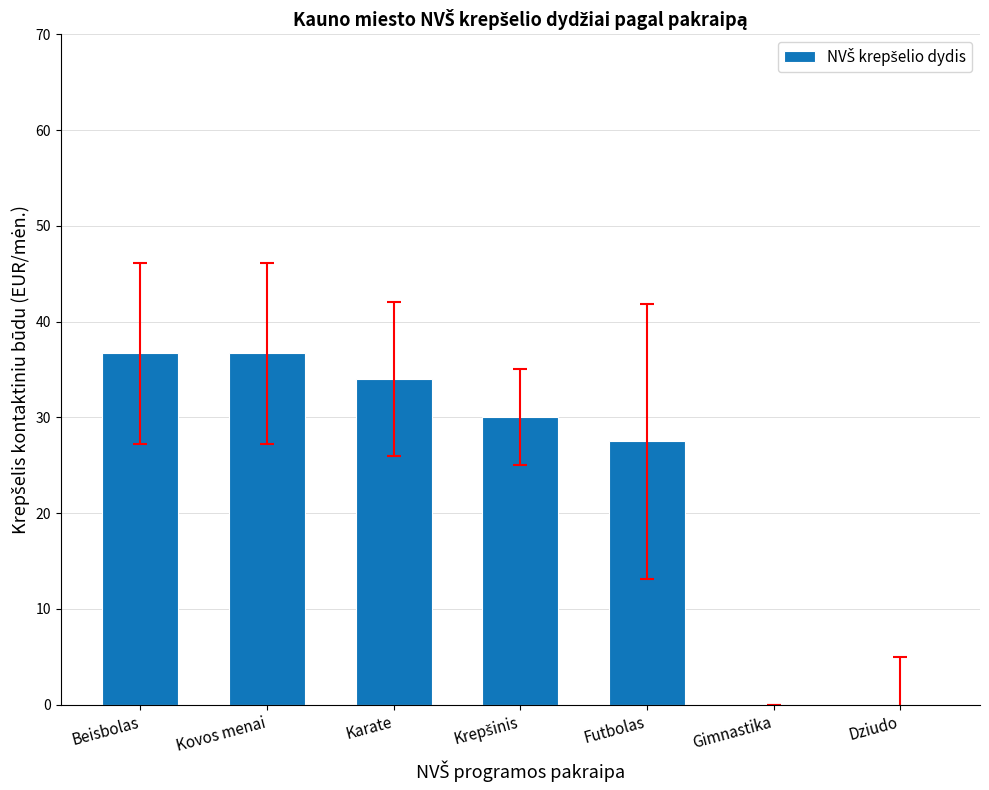

The chart shows a value of 51.3 at Kovos menai. True or false?

False